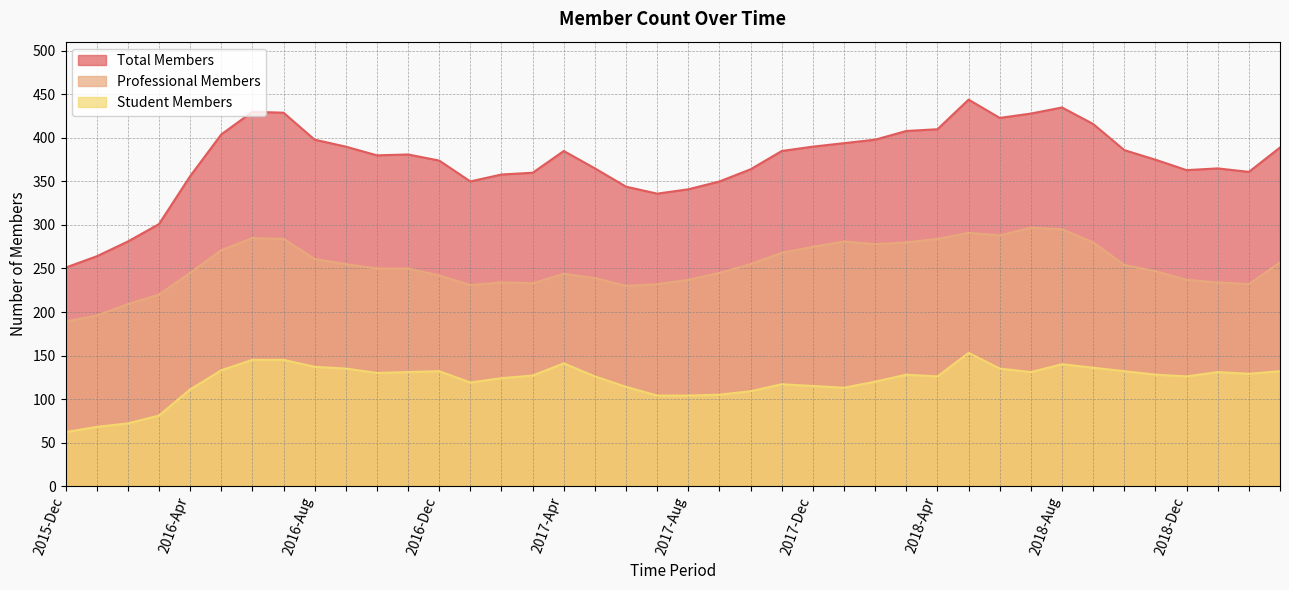

What is the difference between the maximum and second lowest values in the Total Members series?

180